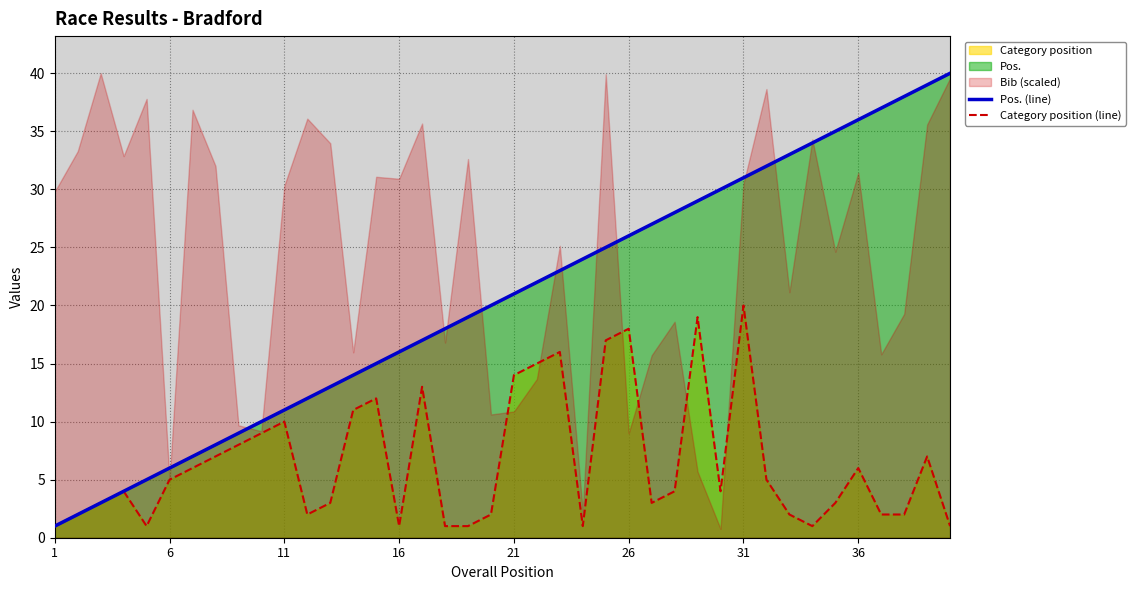

Is it true that Category position (line) equals 10 at 11?

True